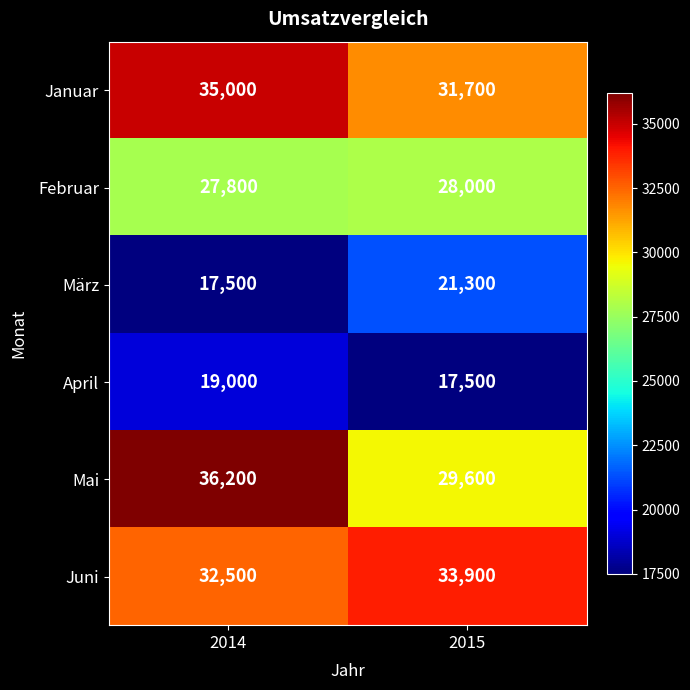

How many distinct data groups are displayed?

6